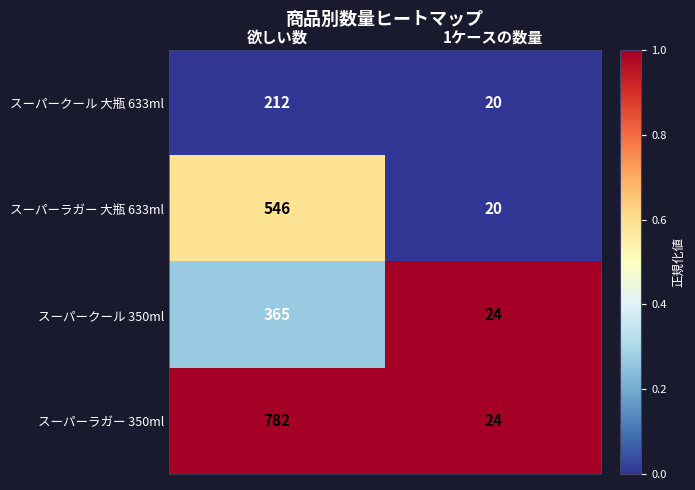

List the series in order of their peak value, lowest first.

スーパークール 大瓶 633ml, スーパークール 350ml, スーパーラガー 大瓶 633ml, スーパーラガー 350ml